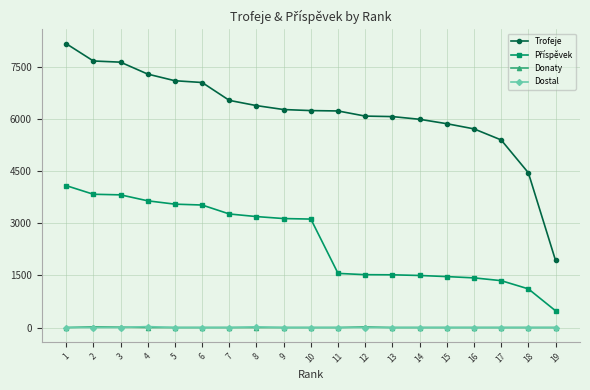

The value of Trofeje at 10 is 6251. True or false?

True